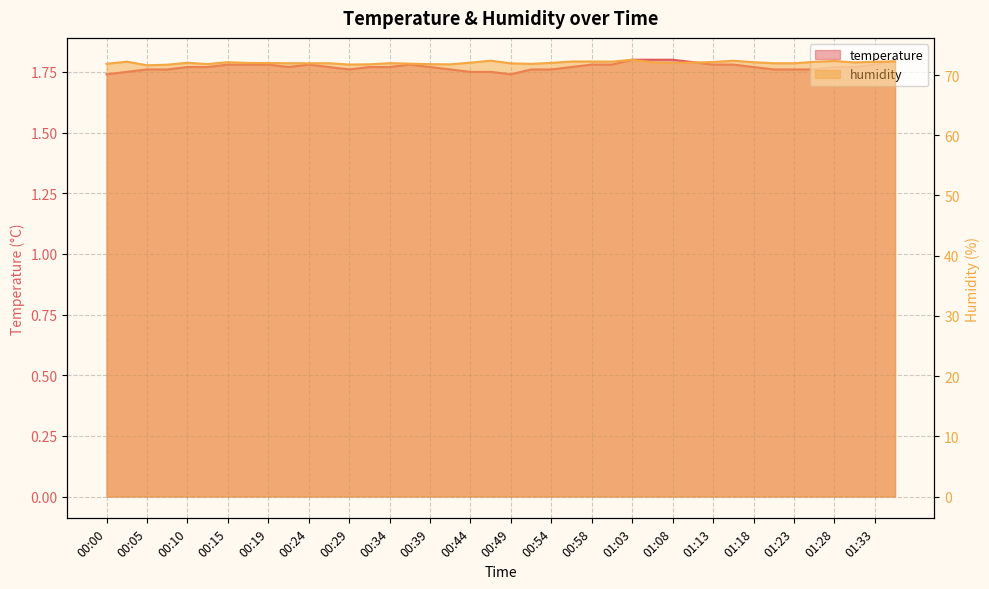

What is the sum of all humidity values?

2881.9